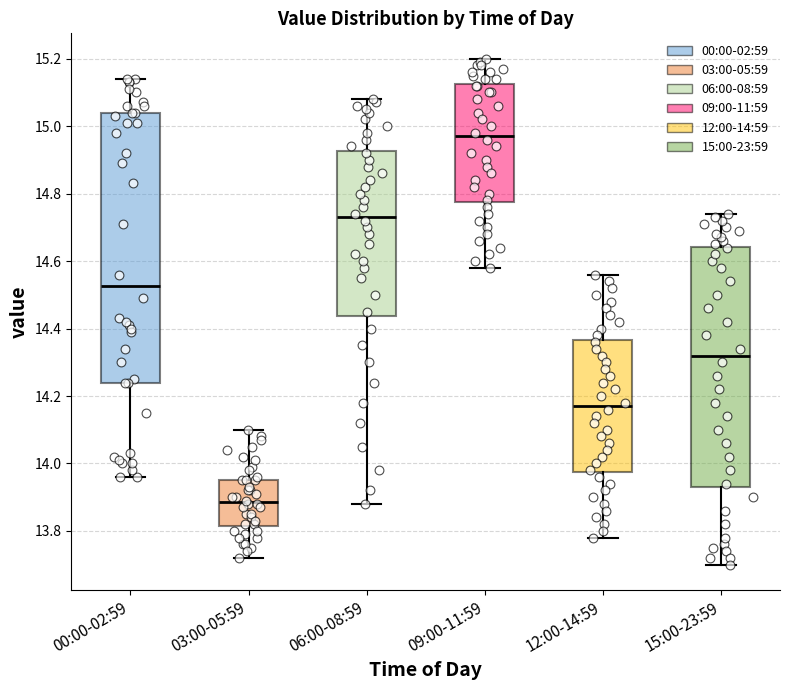

Where does the median line of the box for 03:00-05:59 sit on the y-axis? The values are not printed on the chart, so give them approximately, as read against the axis.

13.88